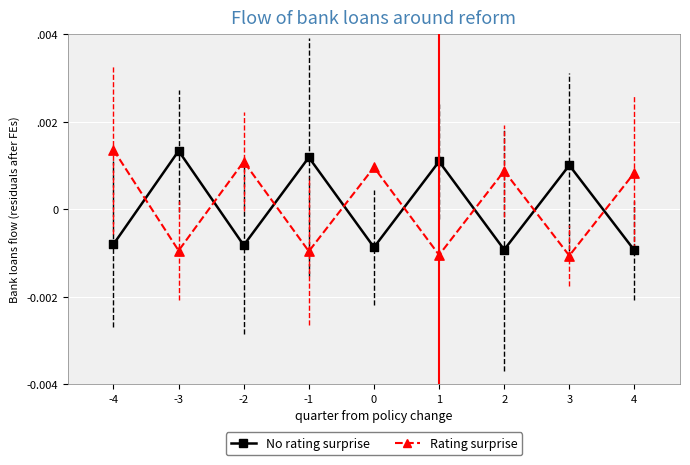

What are all the series names shown in the legend?

No rating surprise, Rating surprise